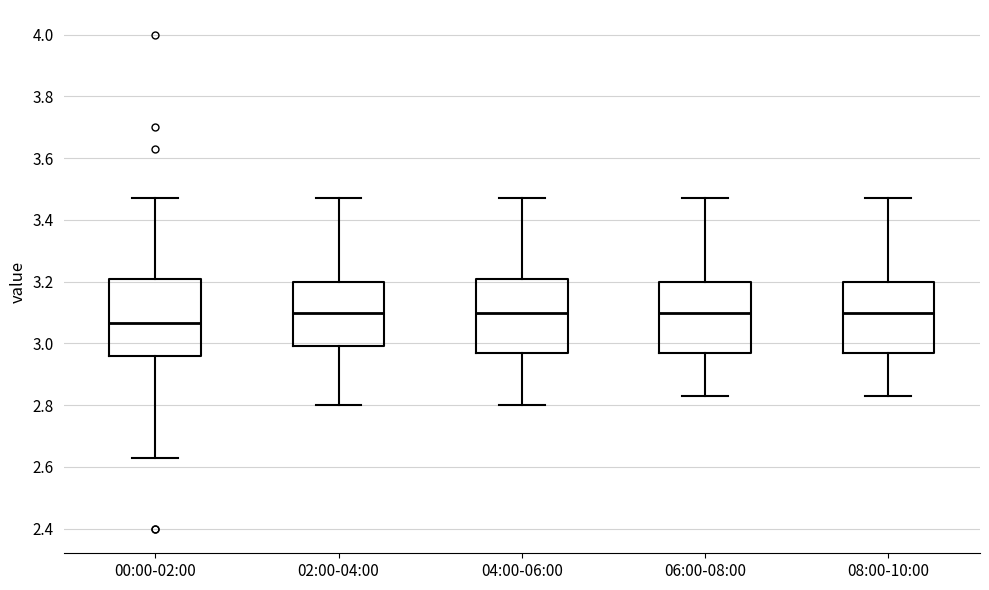

Where does the upper whisker of the box for 04:00-06:00 end on the y-axis? The values are not printed on the chart, so give them approximately, as read against the axis.

3.48